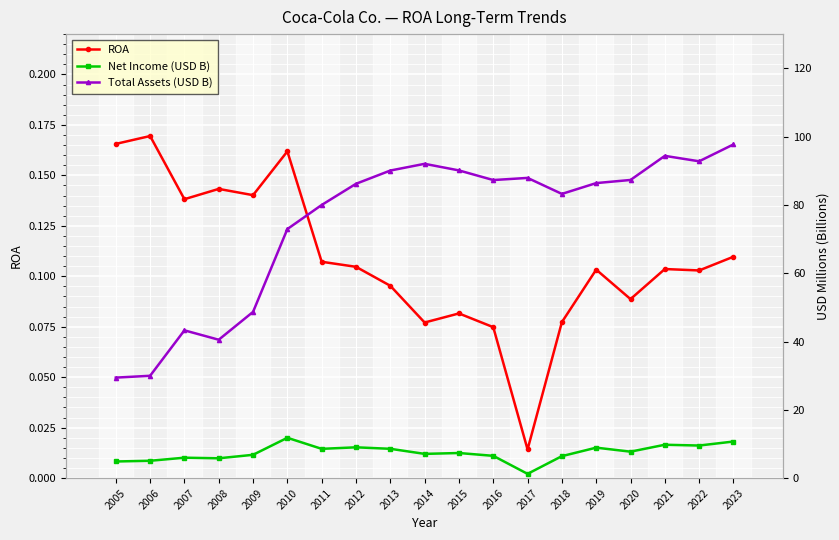

The value of Total Assets (USD B) at 2011 is 80.0. True or false?

True